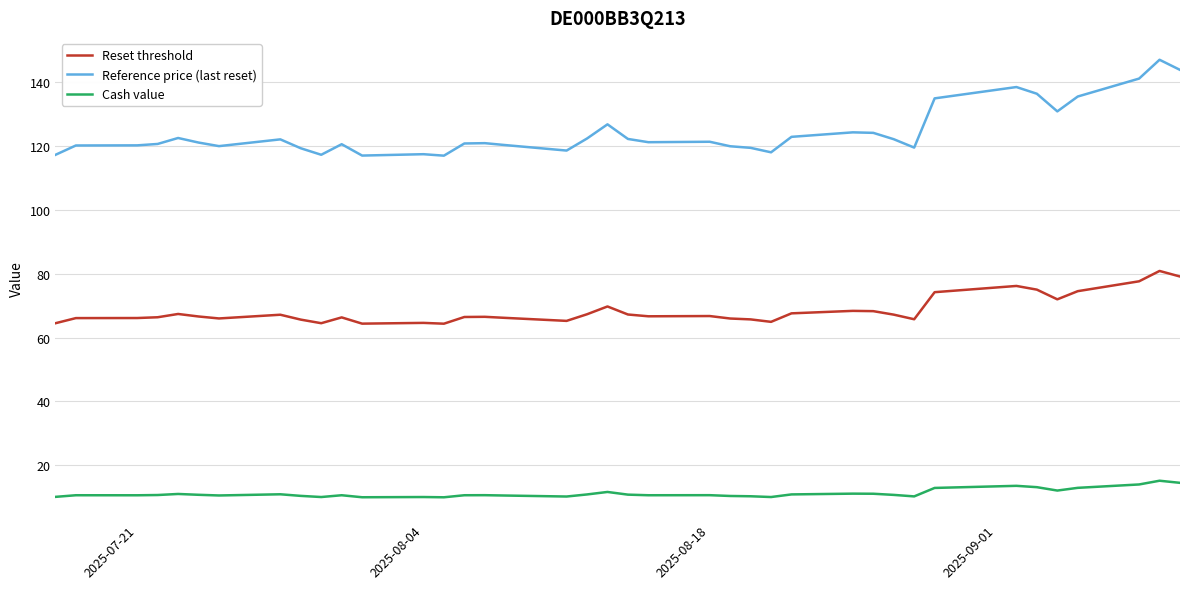

Which series has the largest total across all categories?

Reference price (last reset)